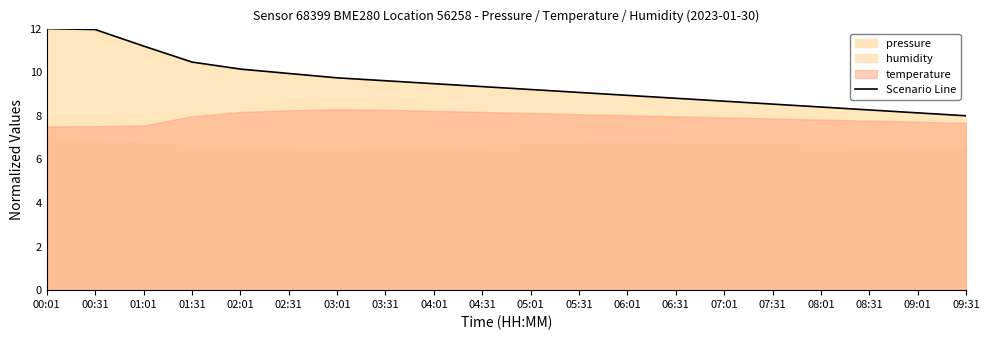

True or false: the data has more than 0 interior local peaks.

False